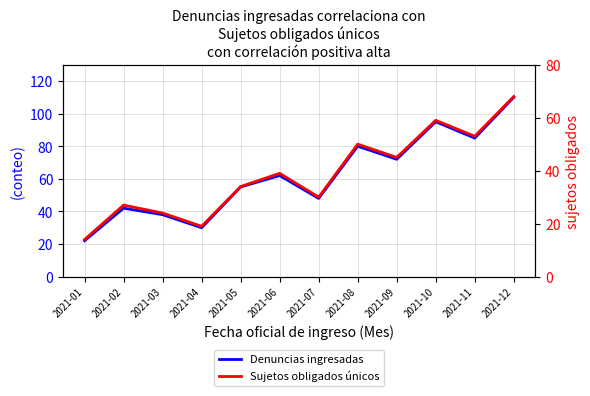

Which series changed the most between 2021-01 and 2021-04?

Denuncias ingresadas